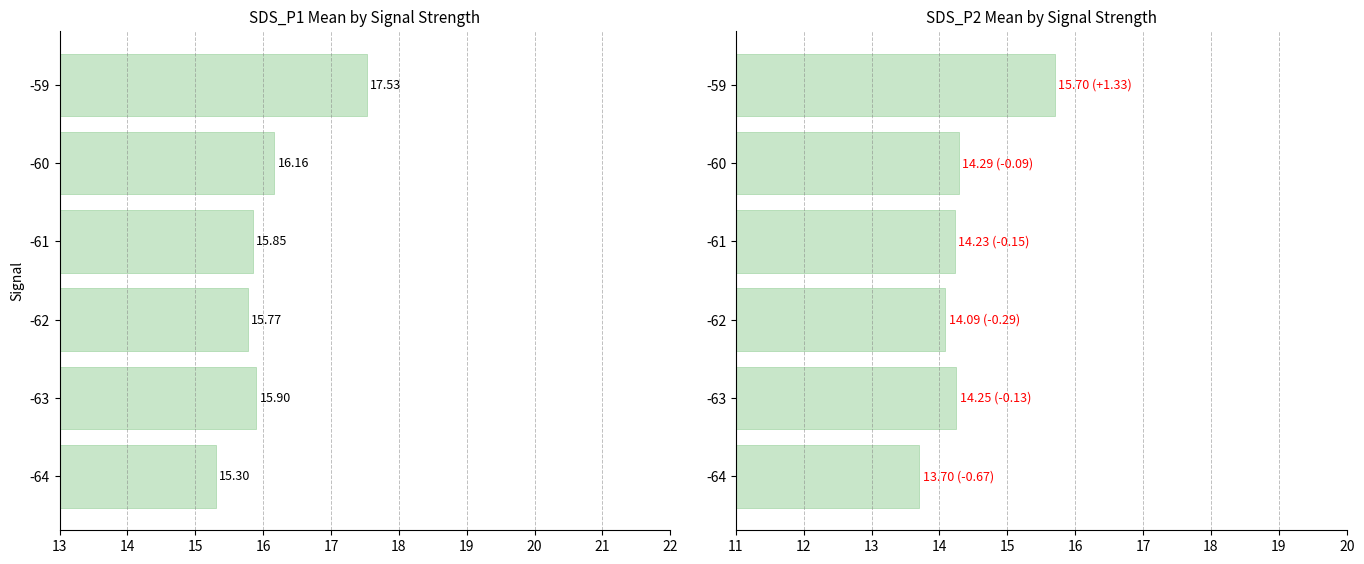

What is the average value of the SDS_P2 series?

14.4